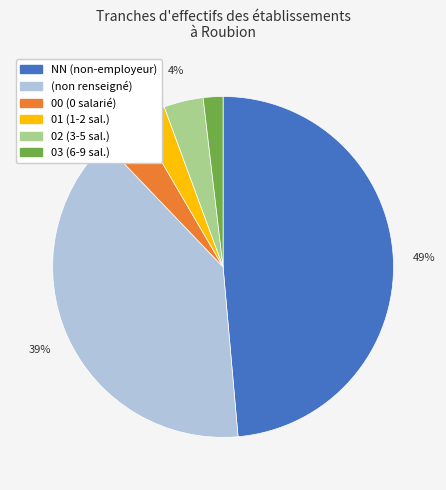

Is it true that NN (non-employeur) is 60% of the pie?

False